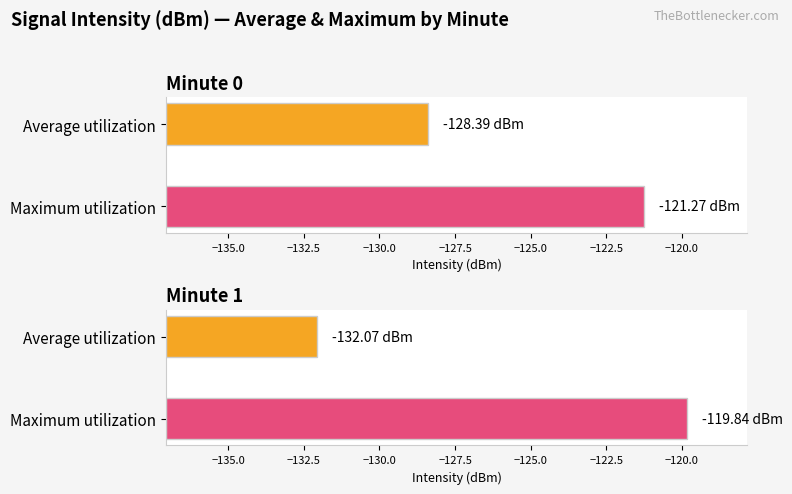

What are all the series names shown in the legend?

Average utilization, Maximum utilization